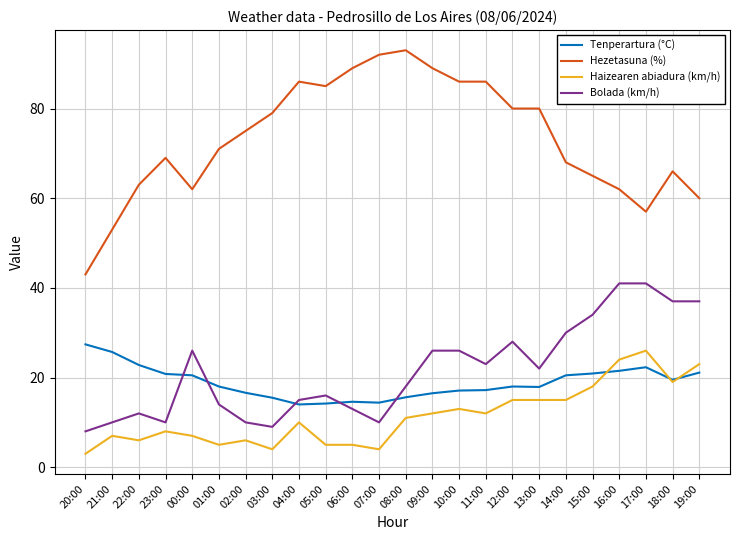

Which series changed the most between 05:00 and 19:00?

Hezetasuna (%)